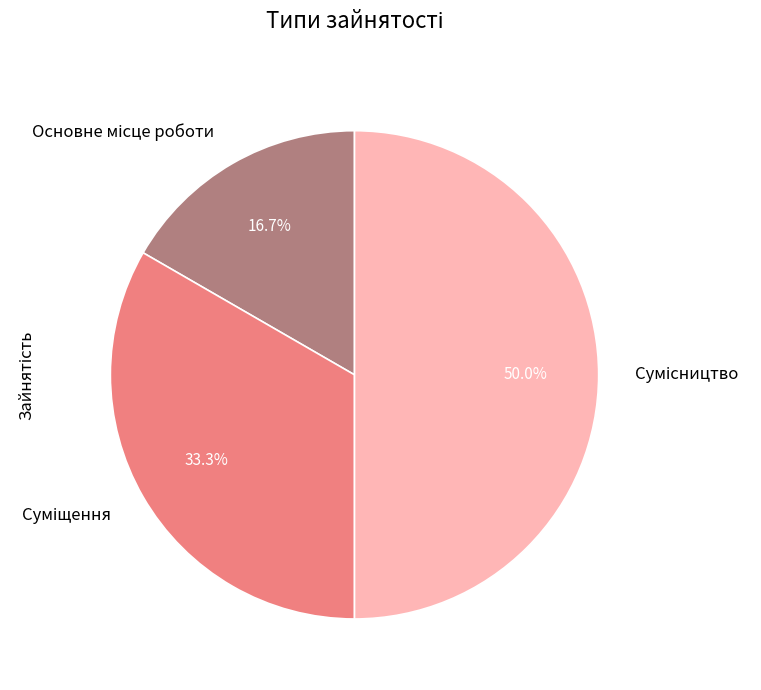

How many segments does this pie chart have?

3